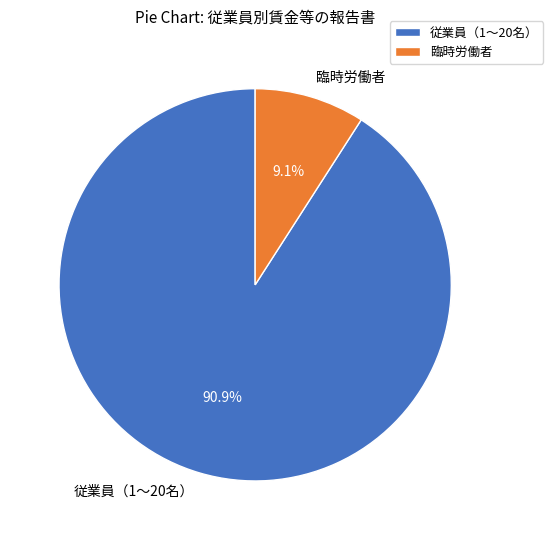

Combined, what portion of the pie is 従業員（1〜20名） and 臨時労働者?

100.0%